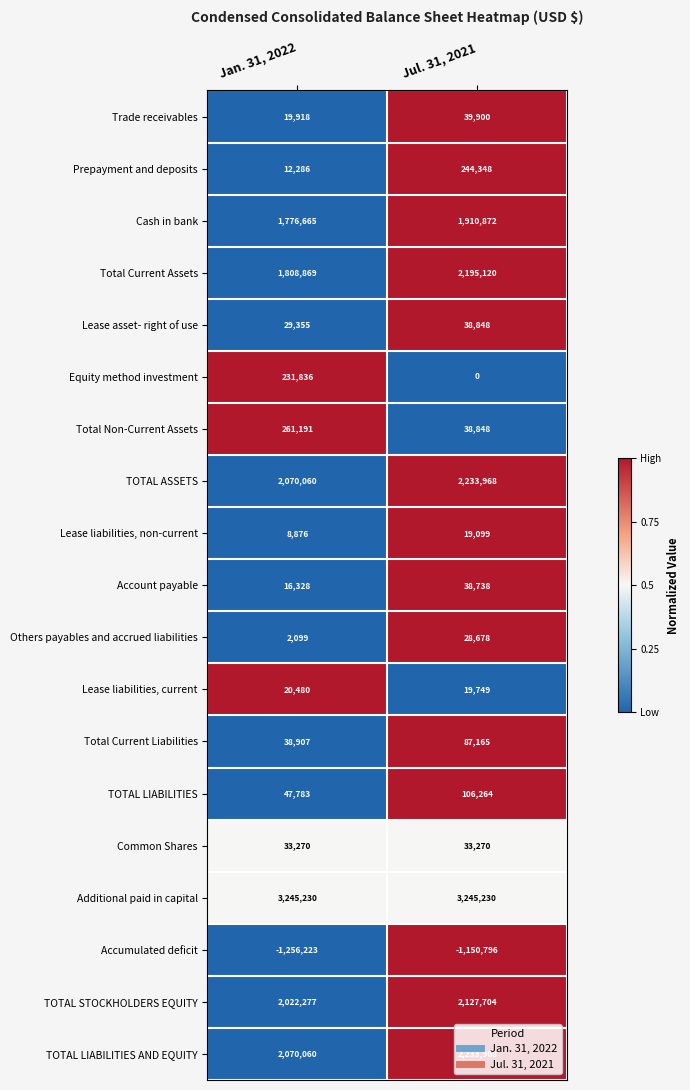

At which category is the sum across all series the highest?

Jul. 31, 2021